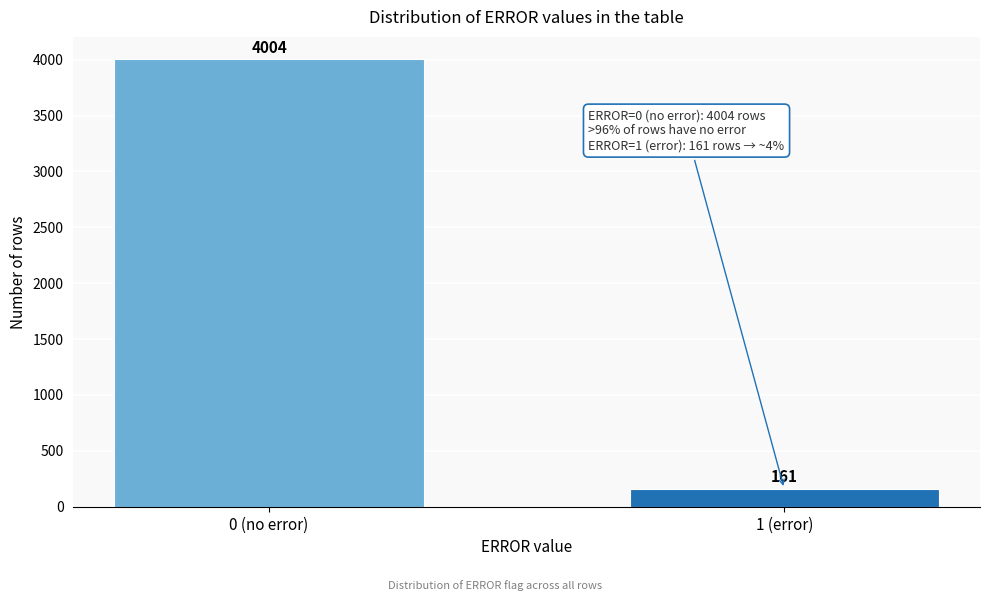

Reading right to left, transcribe all the data shown in this chart.

1 (error)=161	0 (no error)=4004